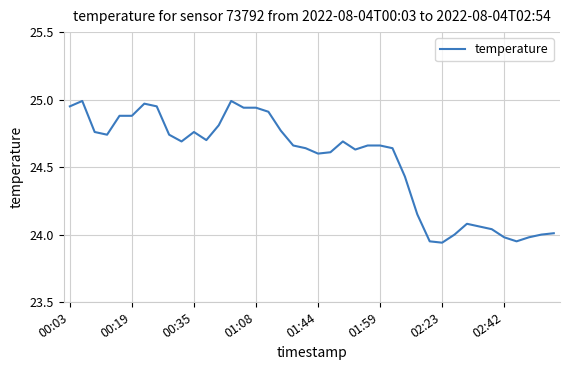

The chart shows a value of 5.8 at 02:23. True or false?

False